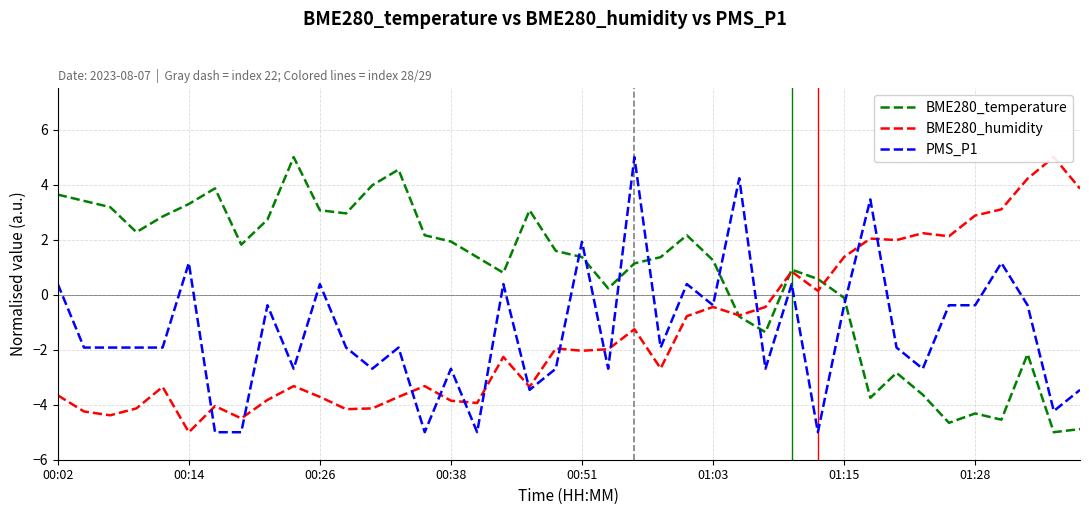

True or false: PMS_P1 and BME280_temperature cross at least once.

True